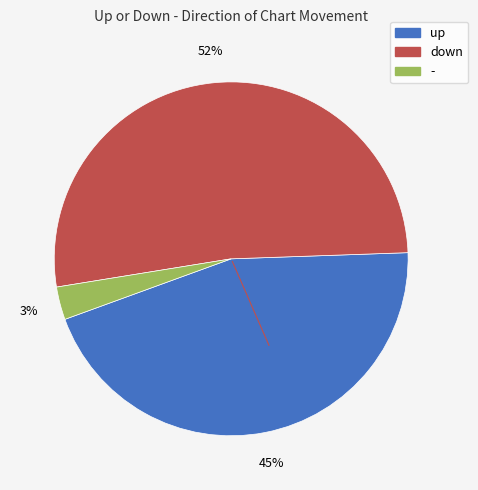

Which has a higher value, - or down?

down